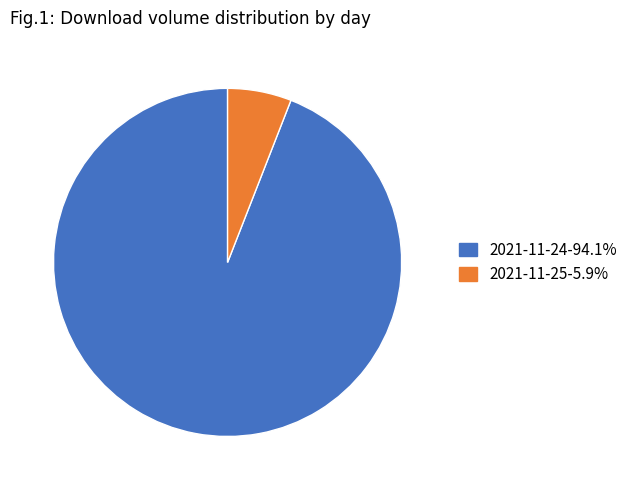

What is the ratio of the value at 2021-11-25 to the value at 2021-11-24?

0.1